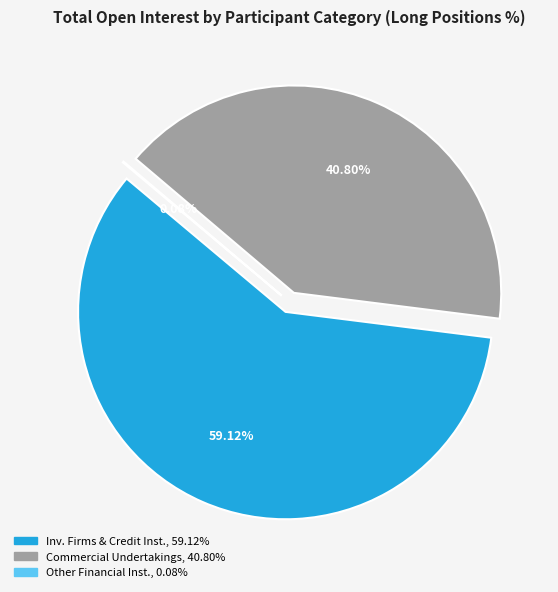

Is there a majority slice in this chart?

Yes